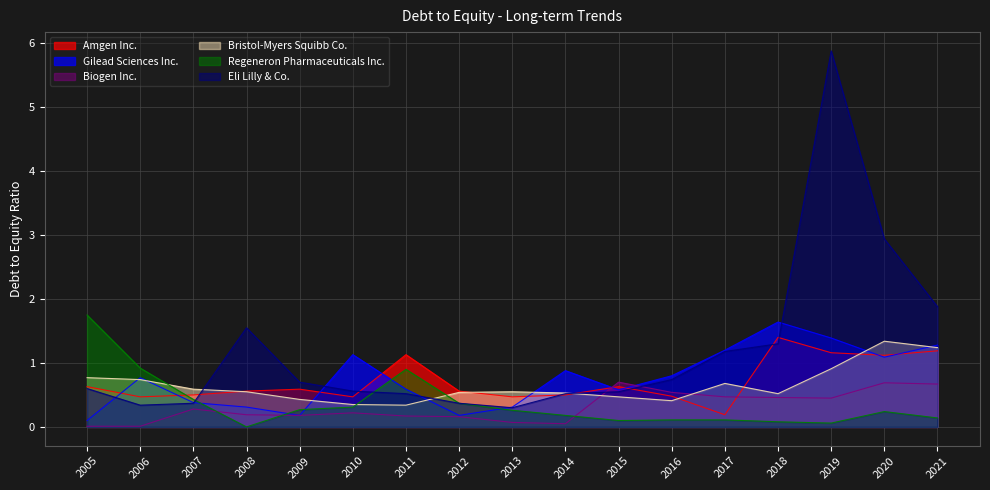

What is the lowest value of the Eli Lilly & Co. series?

0.3